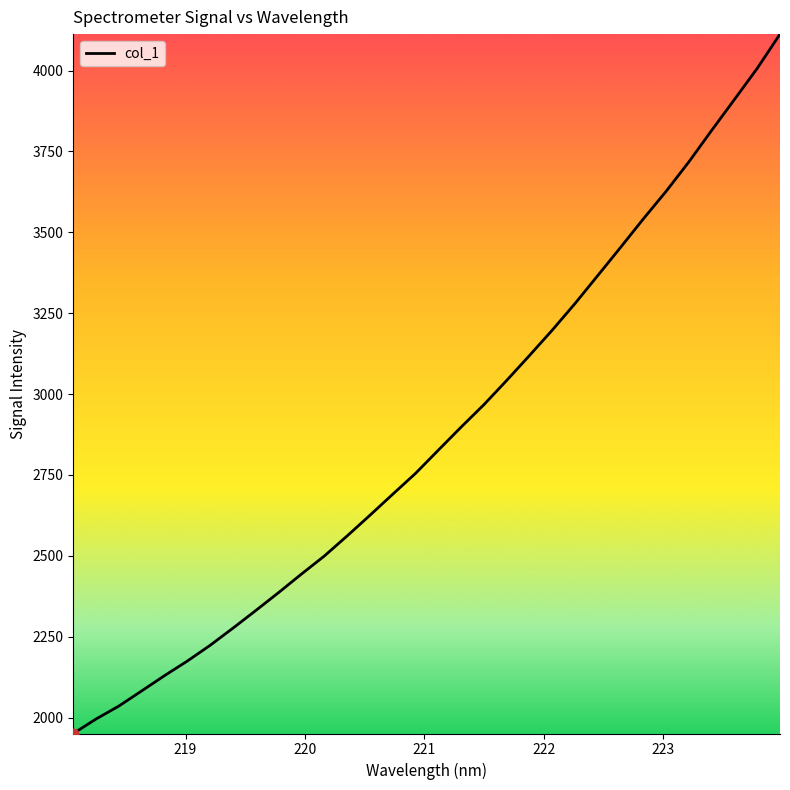

What is the maximum value shown in the chart?

4112.5